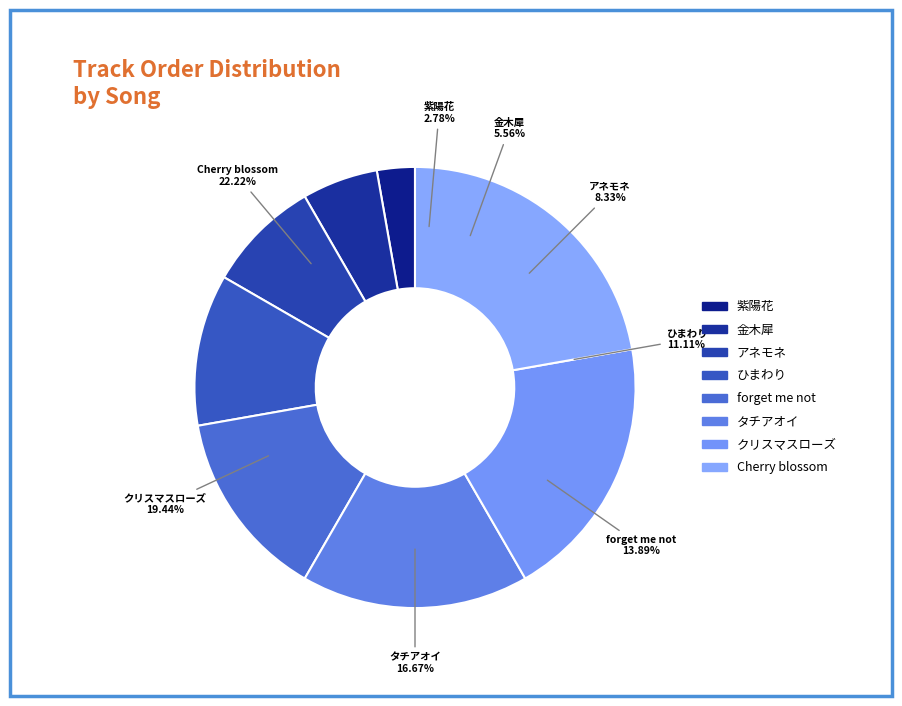

What percentage is the タチアオイ slice, to the nearest percent?

17%